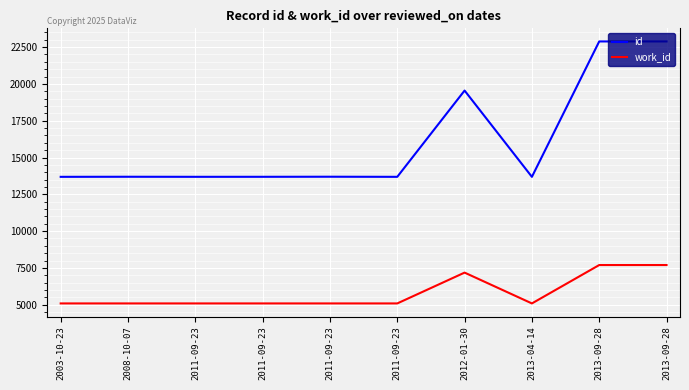

What is the sum of all id values?

161150